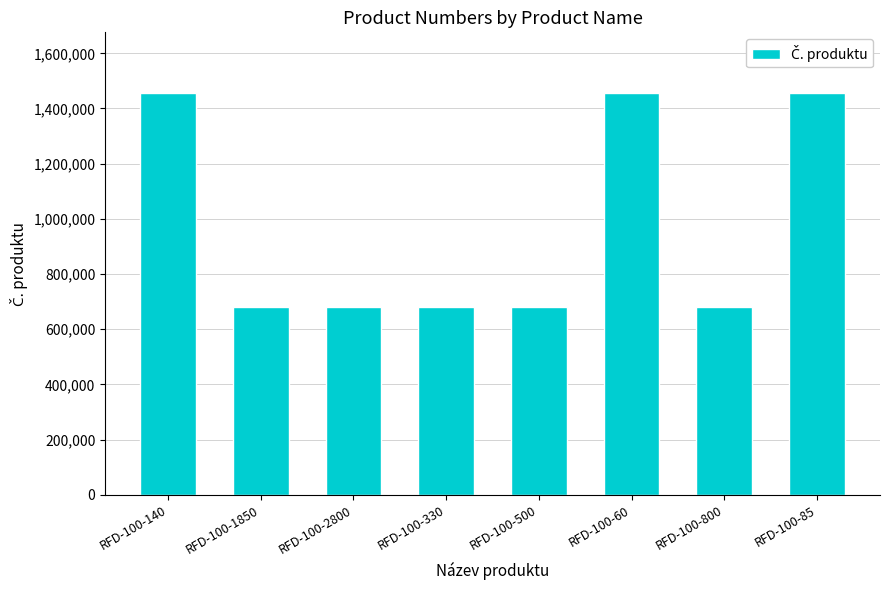

What is the label of the 3rd bar from the right?

RFD-100-60